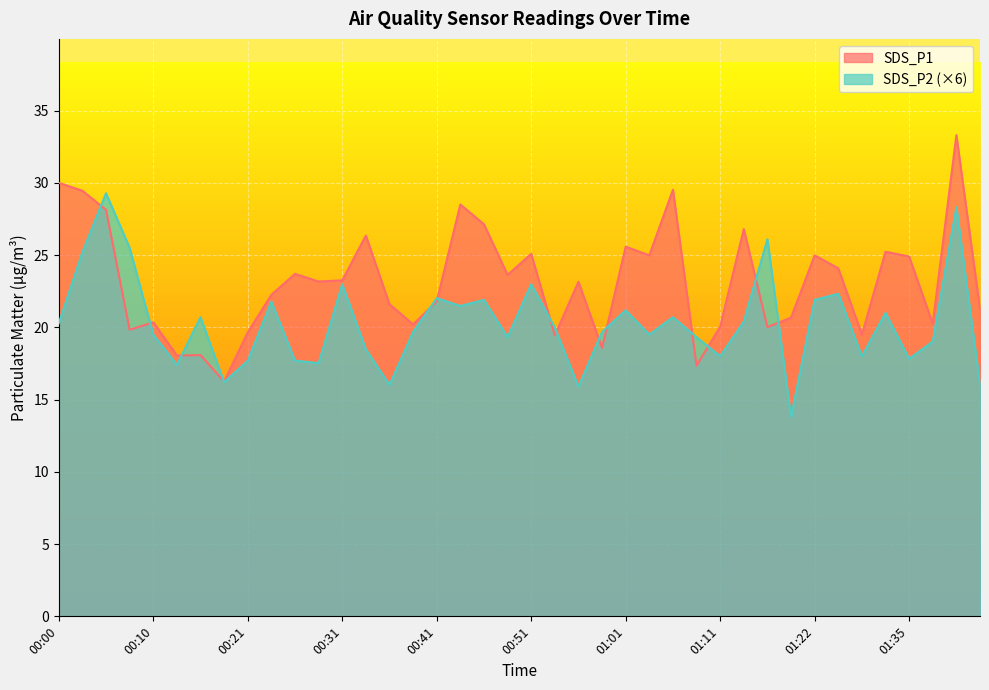

Where do SDS_P1 and SDS_P2 first cross each other?

00:03 and 00:05